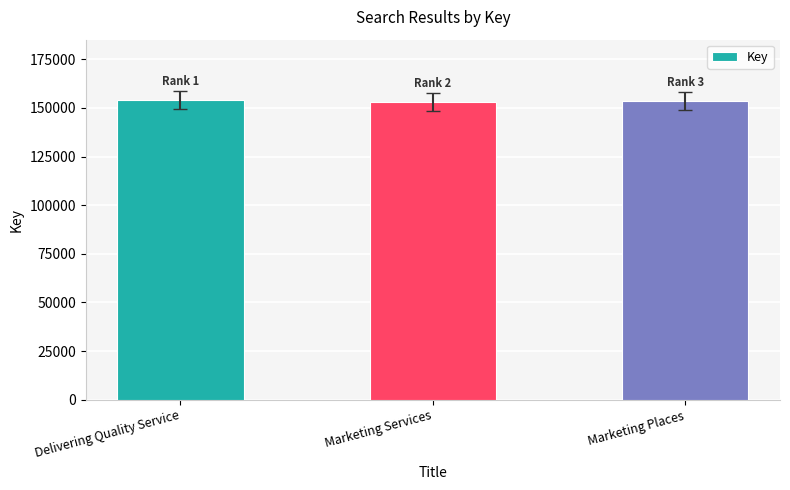

How many data points are less than 153565?

1